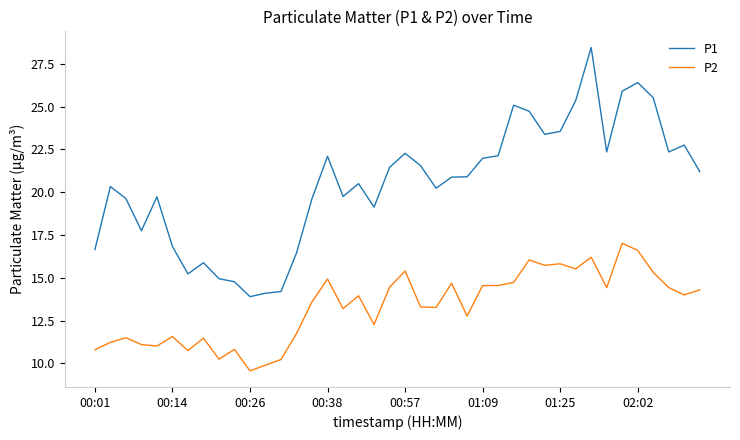

What is the minimum value for P2?

9.6